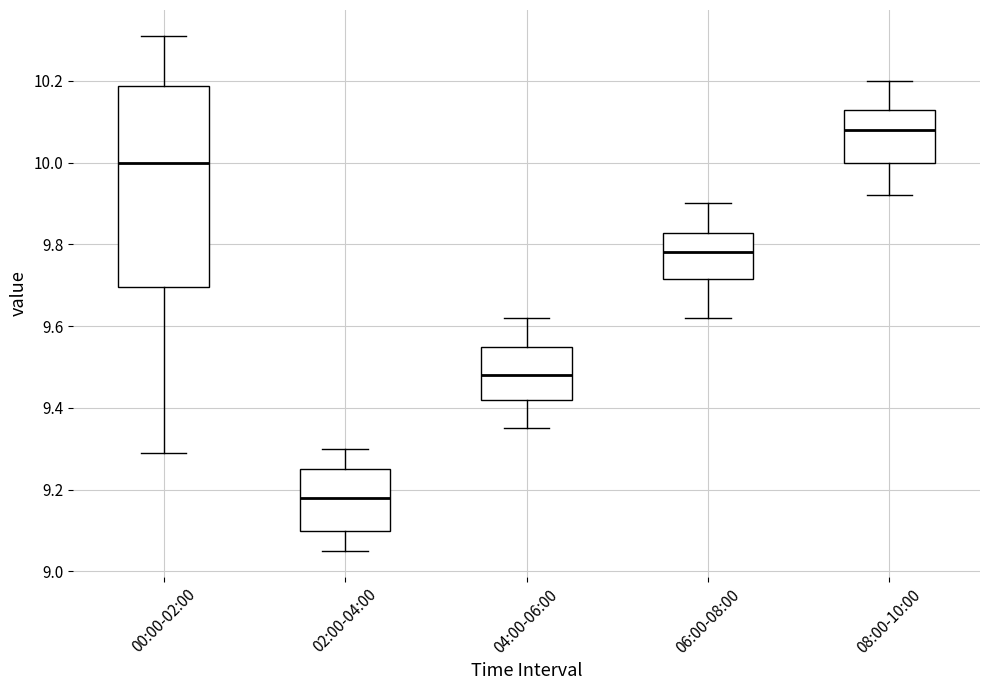

Comparing the boxes themselves (not the whiskers), which one is the tallest?

00:00-02:00